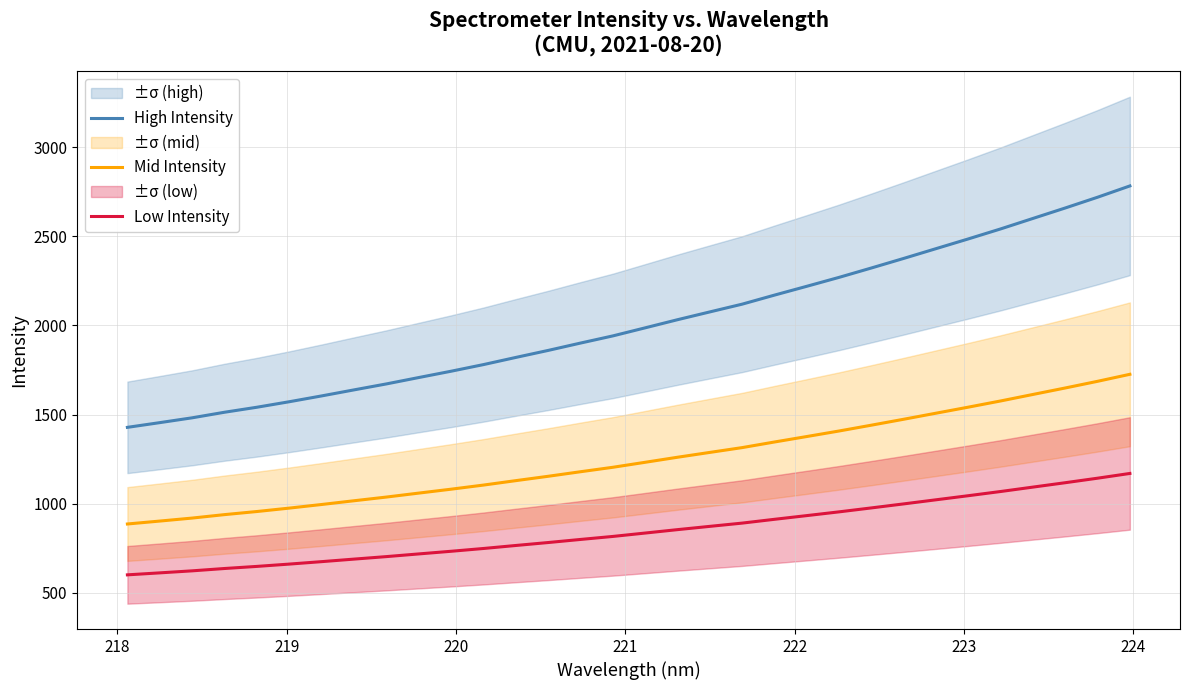

Does the chart display data point markers on the line(s)?

No